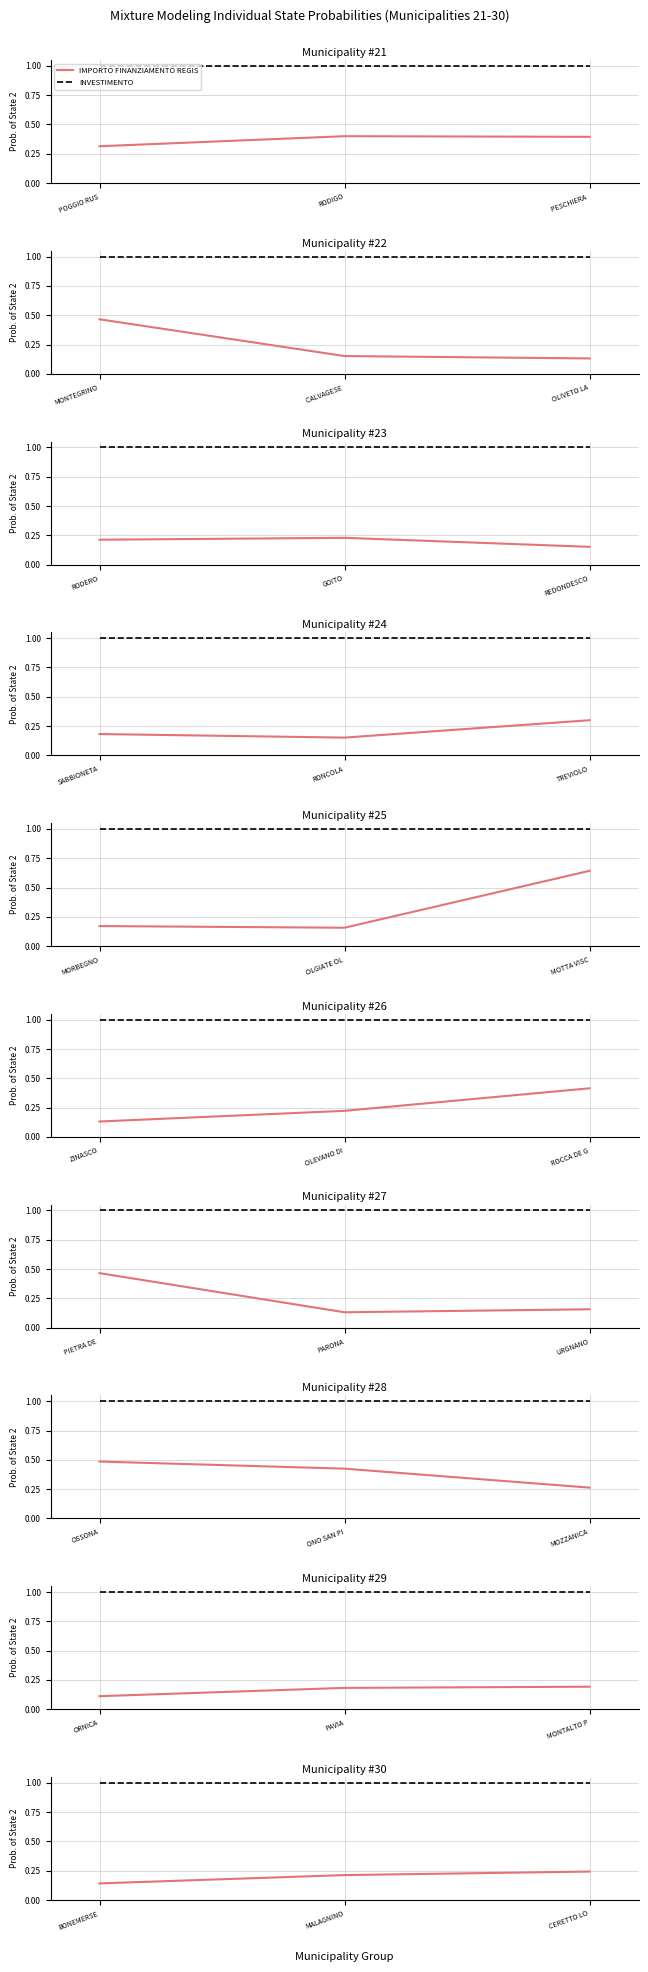

List the series in order of their peak value, lowest first.

IMPORTO FINANZIAMENTO REGIS, INVESTIMENTO